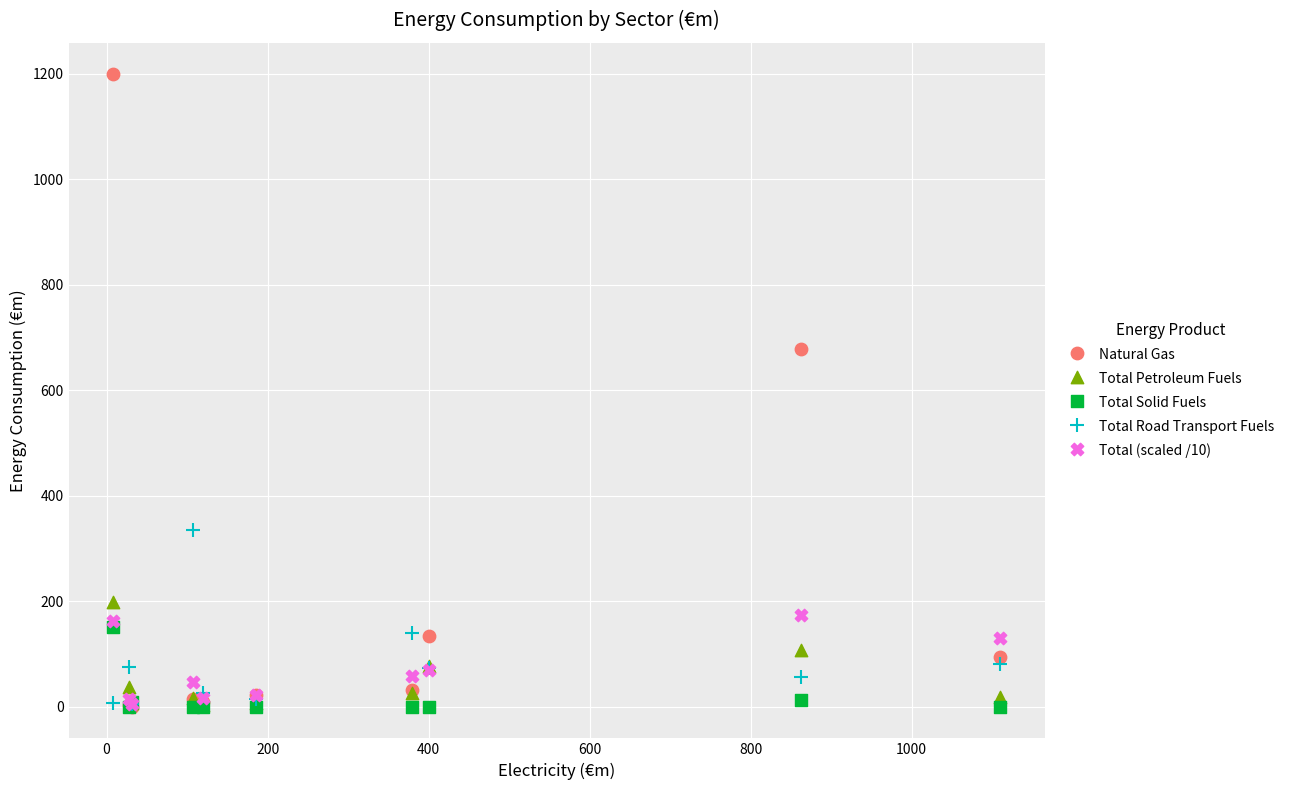

Which series has the largest Y range (max minus min)?

Natural Gas